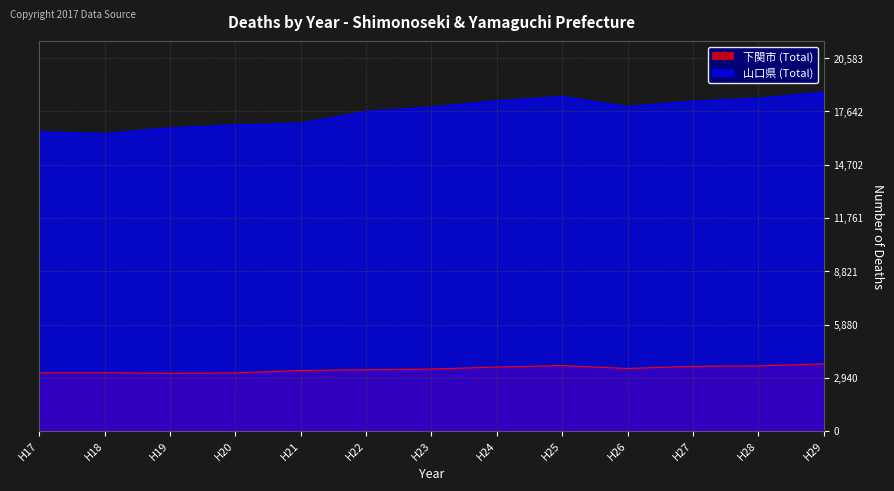

List the series in order of their overall mean, lowest first.

下関市 (Total), 山口県 (Total)